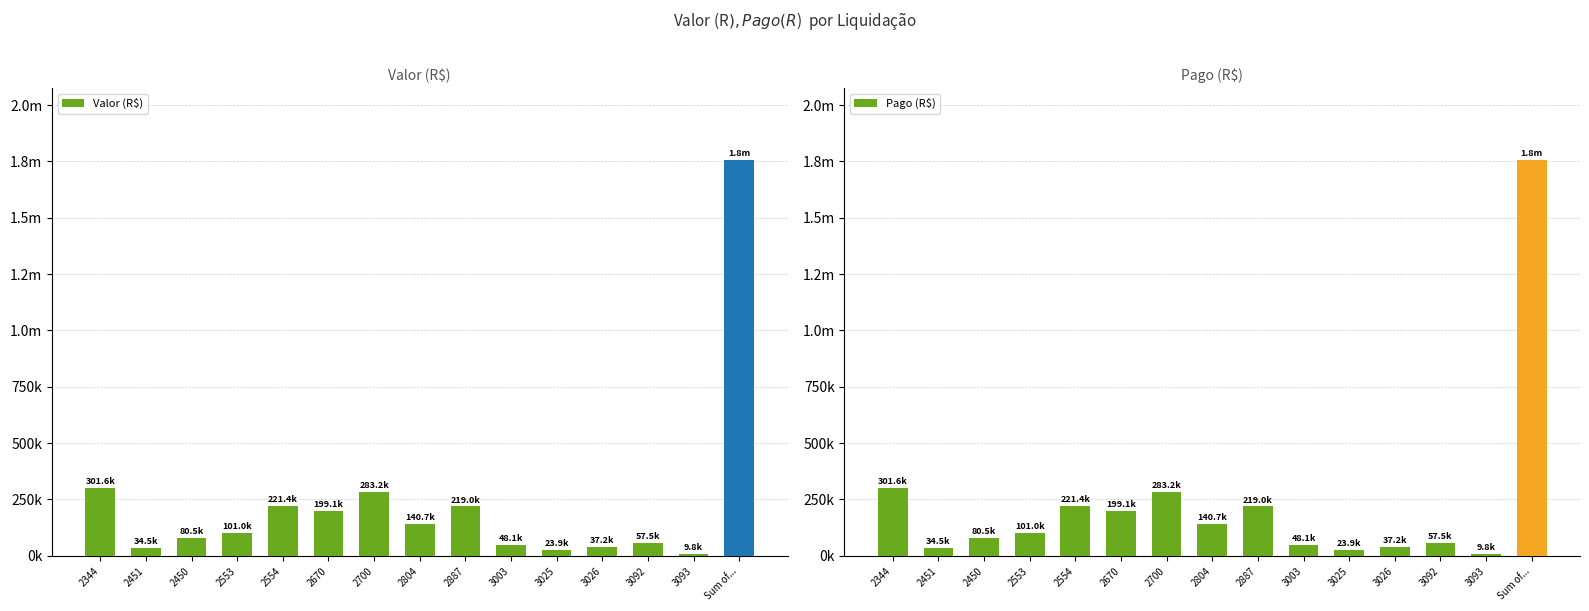

What is the label of the 2nd bar from the right?

3093